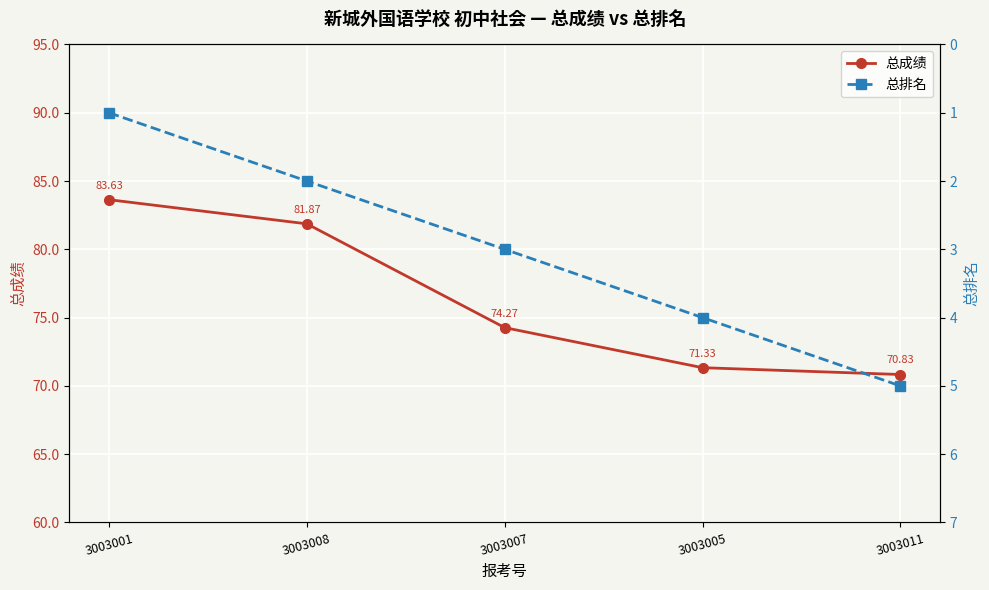

How many lines are shown in the chart?

2